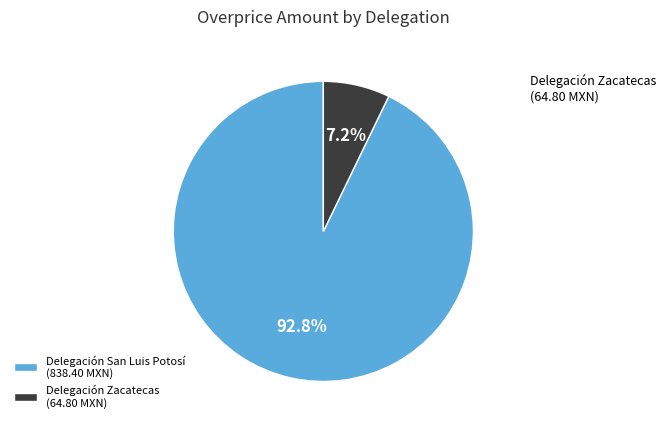

Which category has the smallest portion of the pie?

Delegación Zacatecas